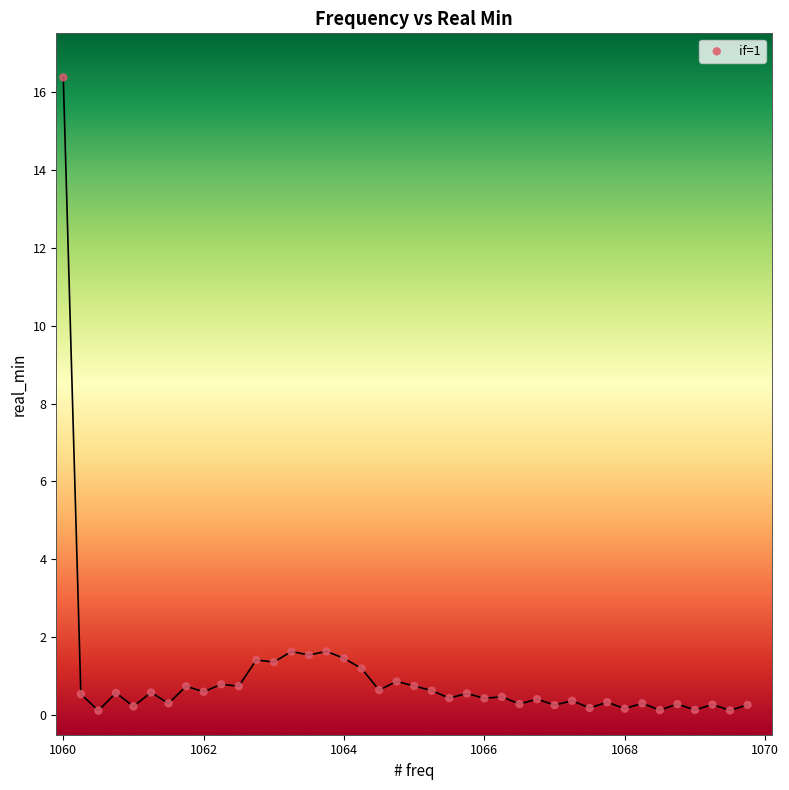

What is the range of Y values (max minus min)?

16.3